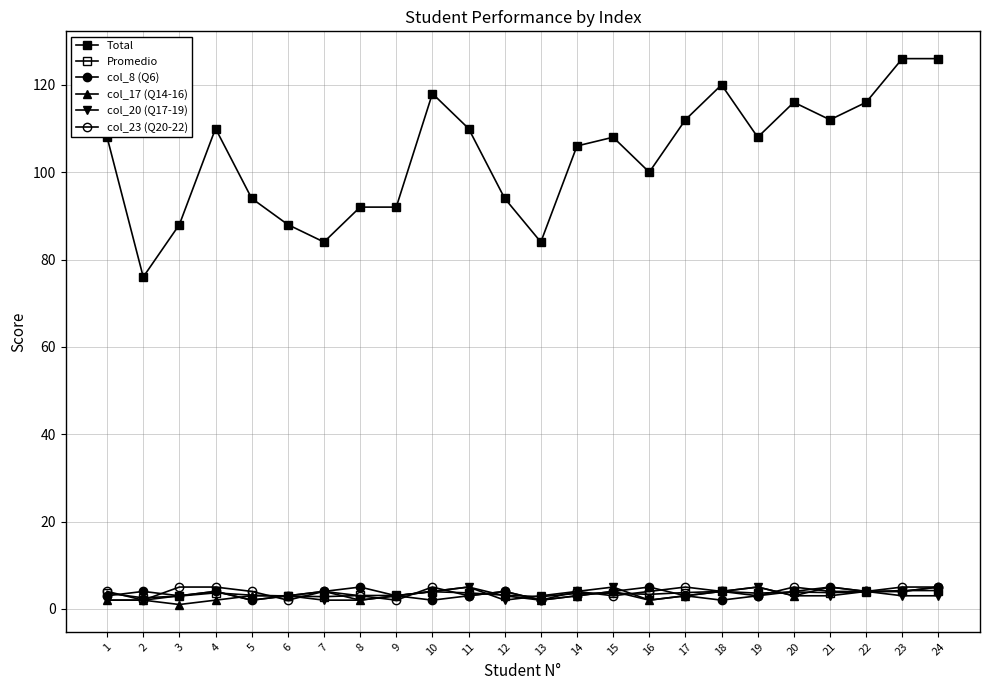

Between 14 and 19, which series saw the biggest shift?

Total